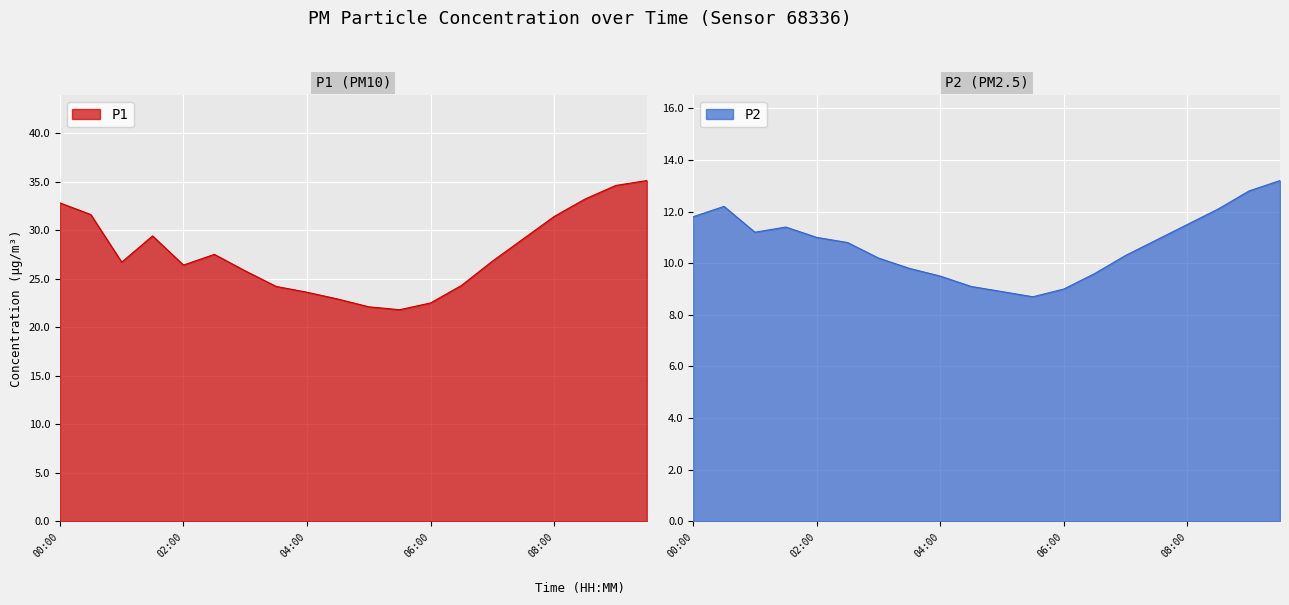

What is the average value of the P2 series?

10.7